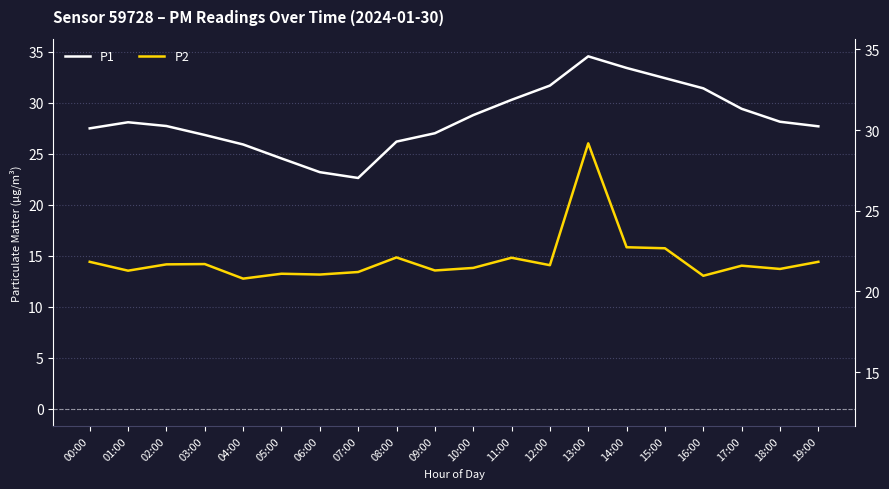

List the series in order of their overall mean, highest first.

P1, P2